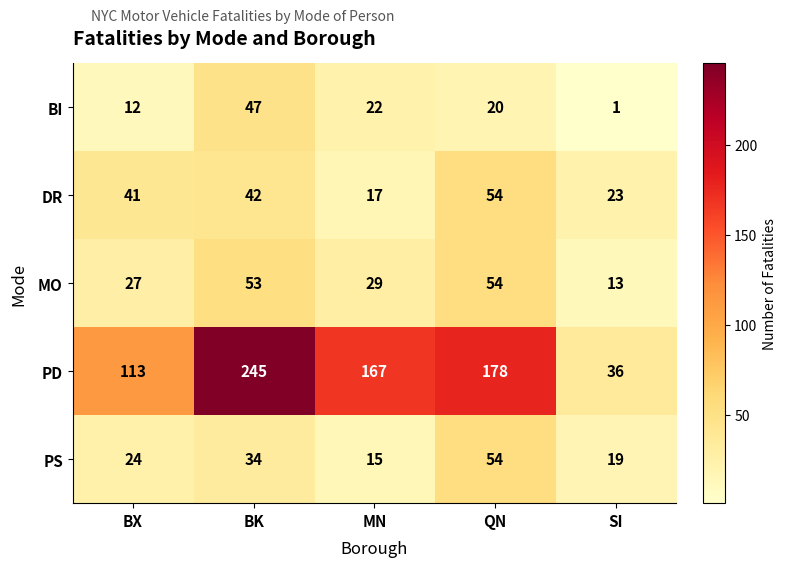

At which label does MO reach its peak?

QN